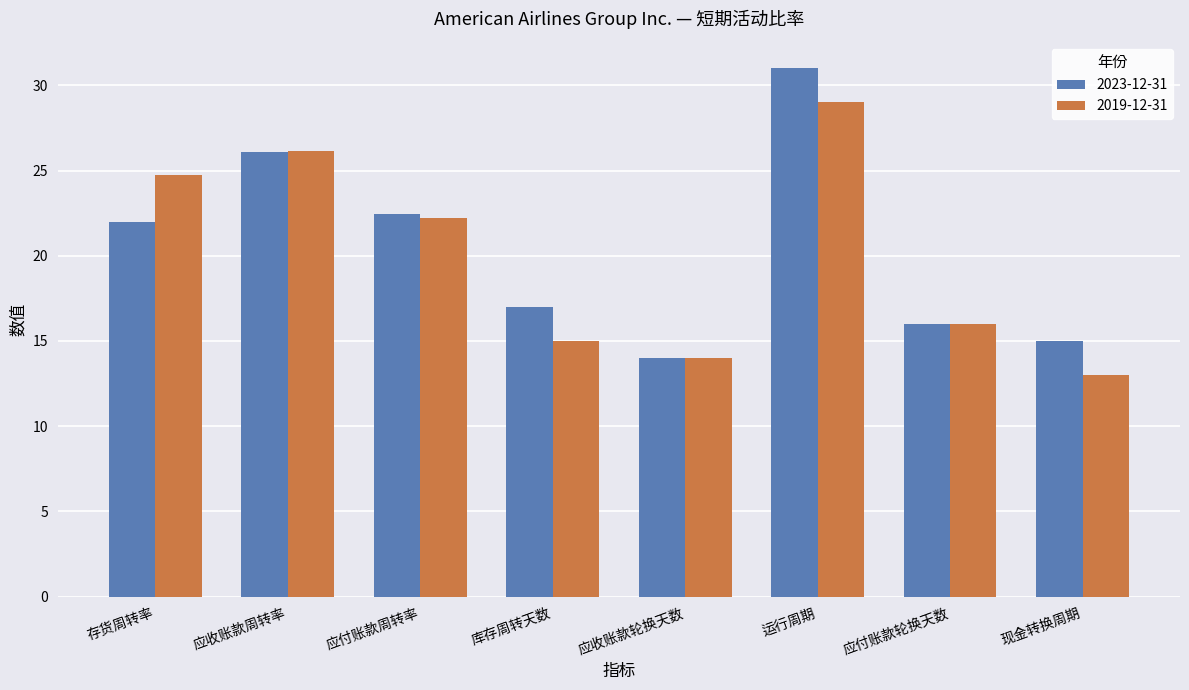

True or false: 2019-12-31 has a value of 24.7 at 存货周转率.

True